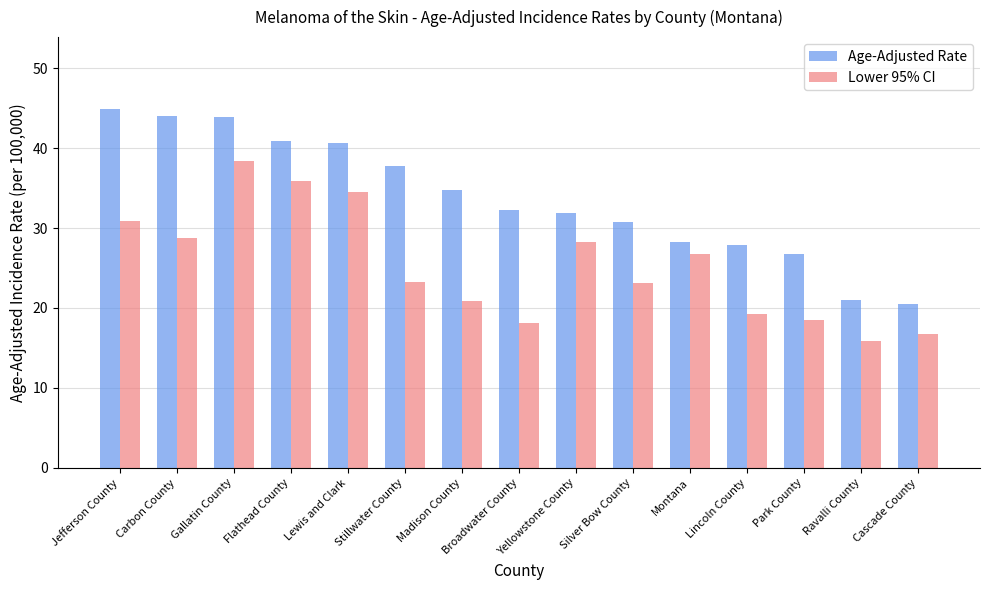

What is the average value of the Age-Adjusted Rate series?

33.7